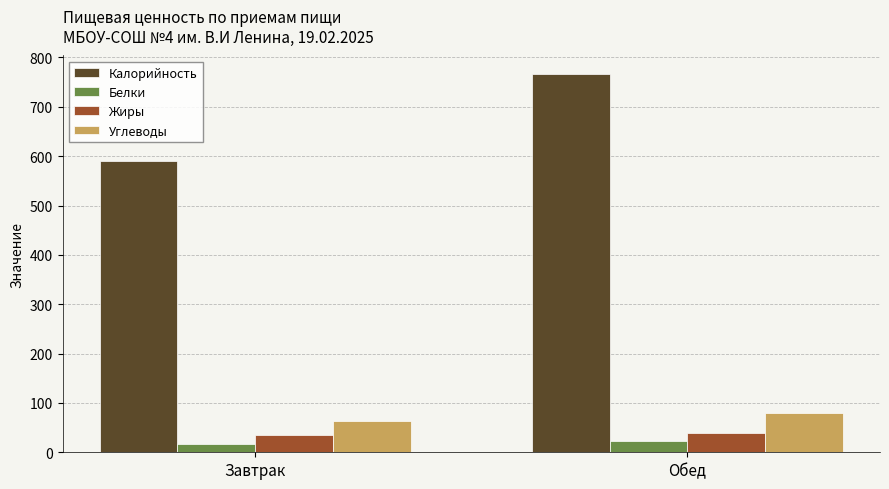

What is the value of the Белки bar at the 2nd from the left?

23.8